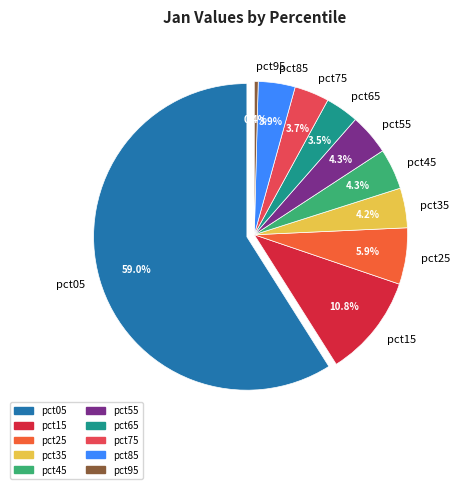

What is the total percentage of pct45 and pct05?

63.3%